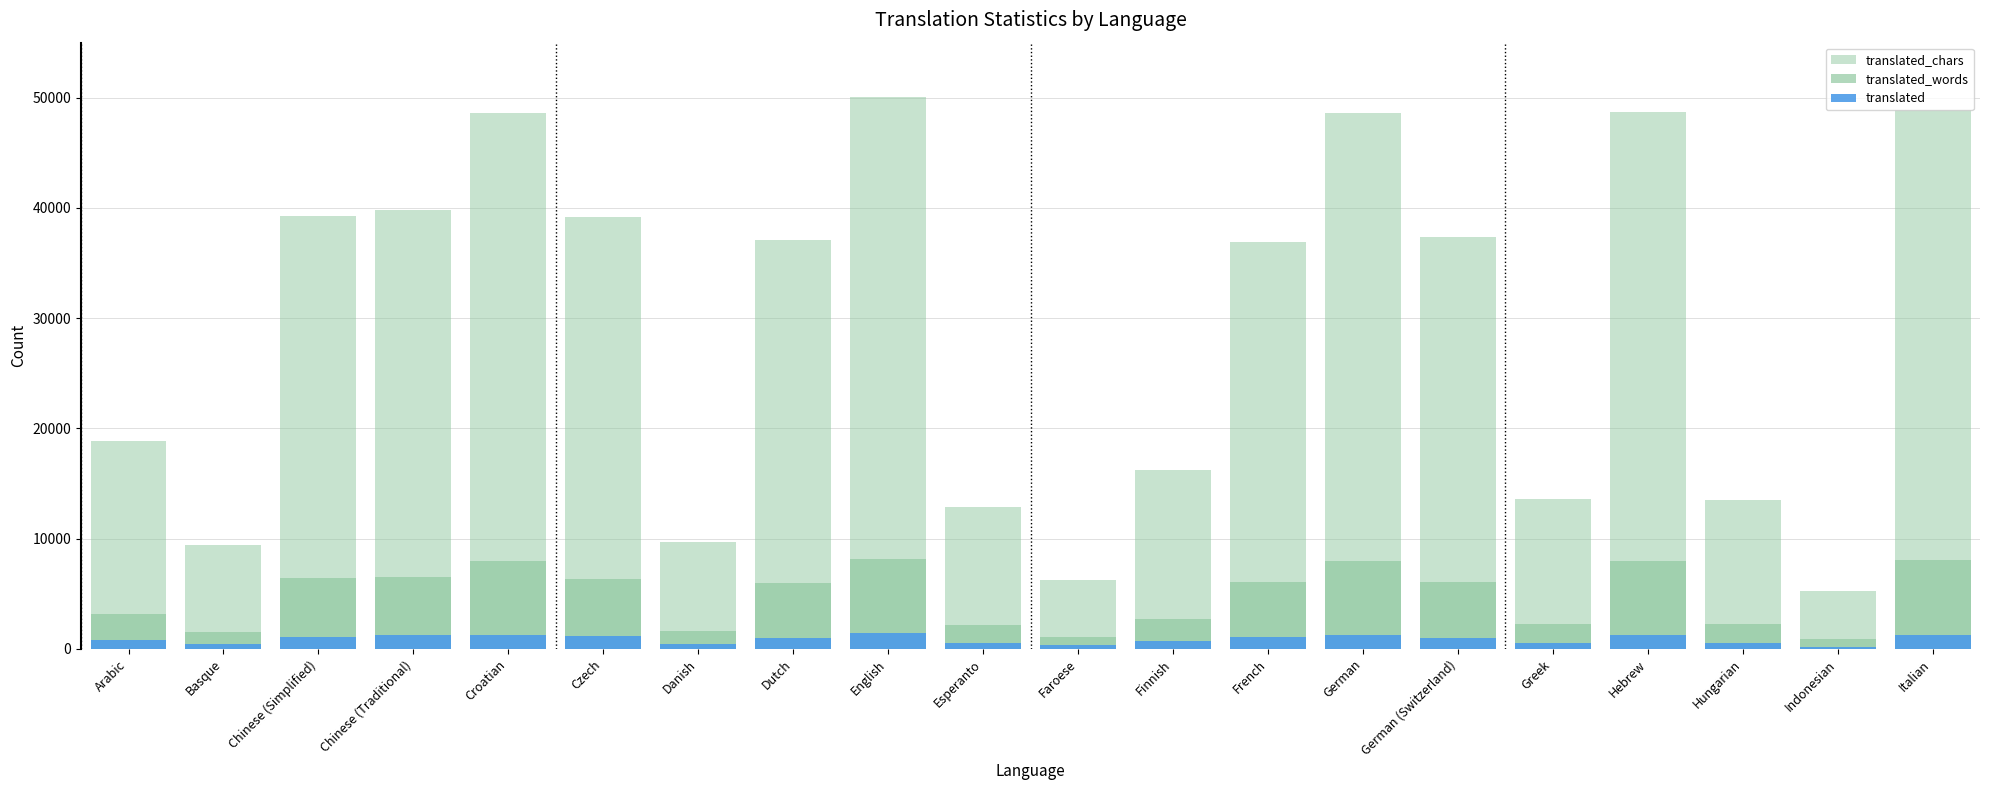

Rank the series by their maximum value, from highest to lowest.

translated_chars, translated_words, translated